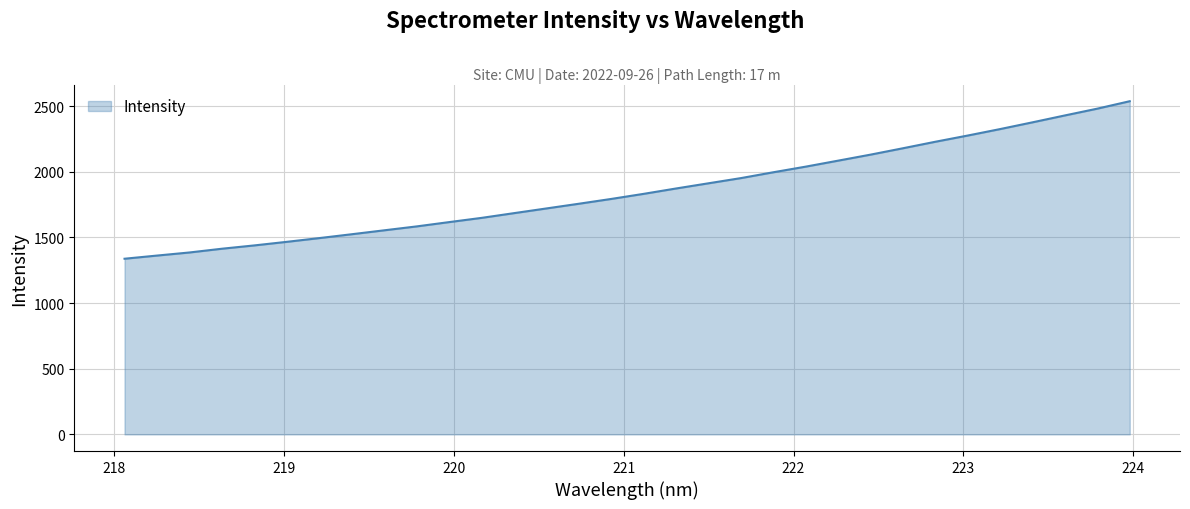

How many values are below 1832?

16